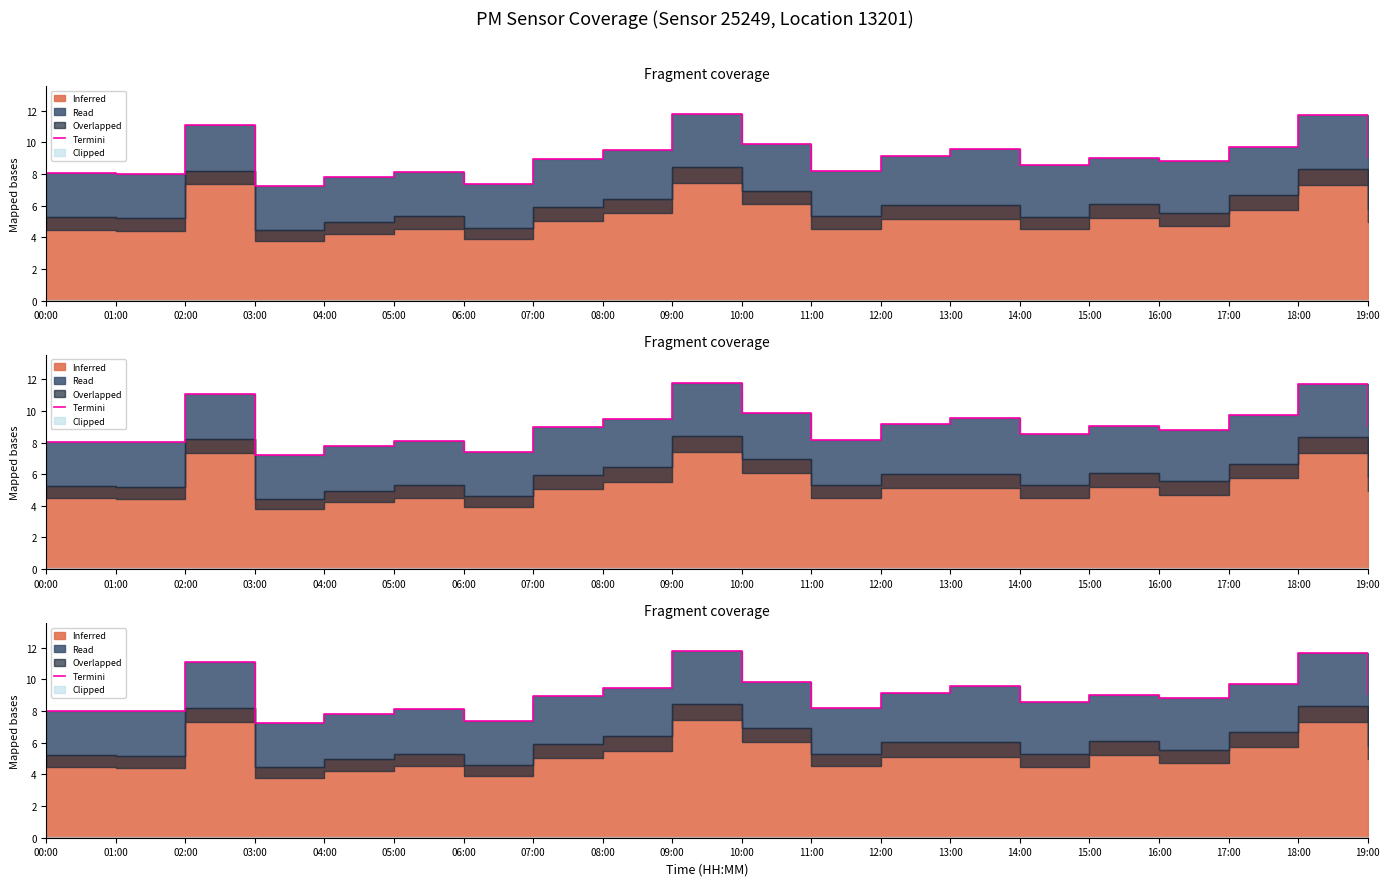

Is it true that the value at 18:00 is 17.0?

False